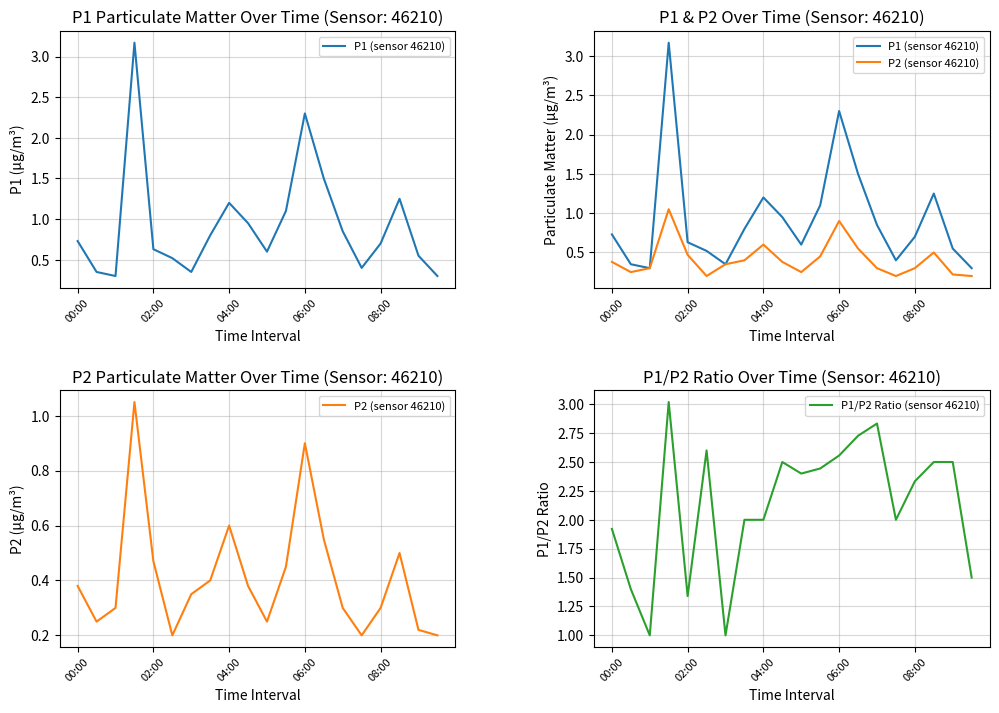

Does the chart display data point markers on the line(s)?

No